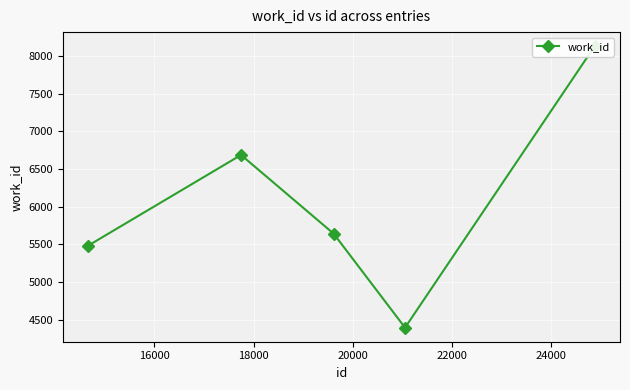

What is the difference between the values at 18000 and 16000?

1045